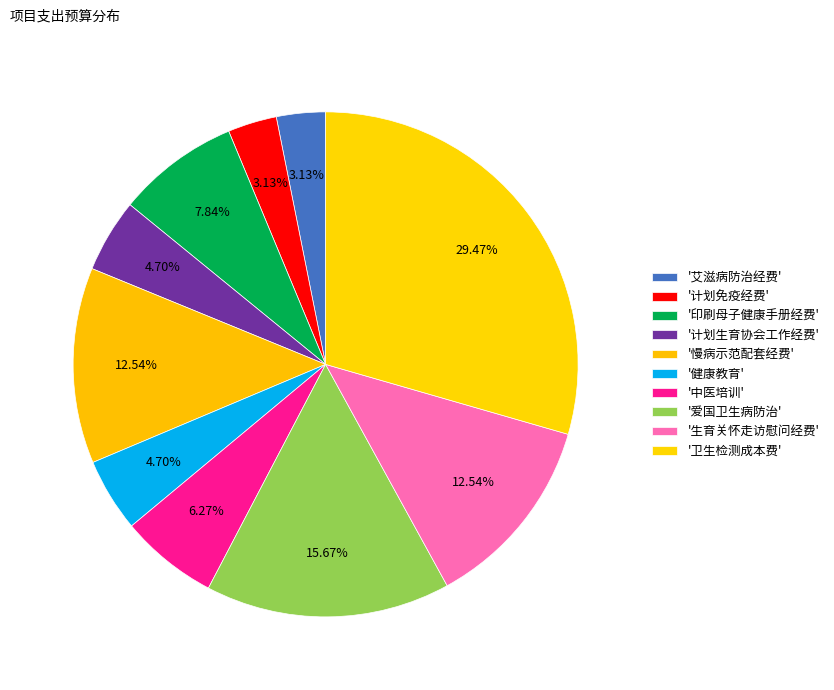

Rank the categories by value from highest to lowest.

卫生检测成本费, 爱国卫生病防治, 慢病示范配套经费, 生育关怀走访慰问经费, 印刷母子健康手册经费, 中医培训, 计划生育协会工作经费, 健康教育, 艾滋病防治经费, 计划免疫经费